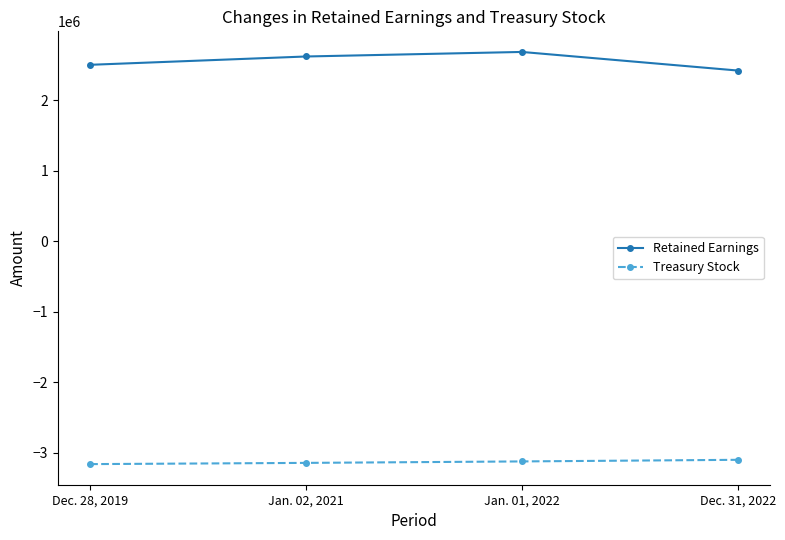

Where is Retained Earnings nearest to the value 2550654?

Dec. 28, 2019